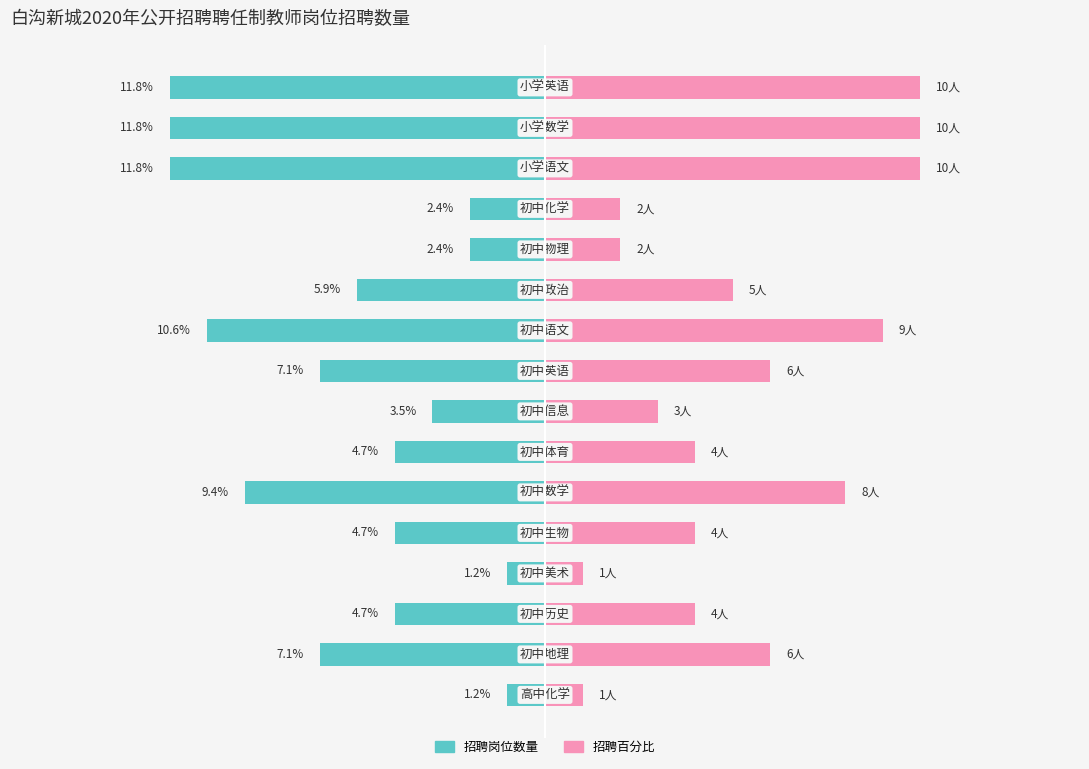

Are the bars grouped side by side (vs. stacked)?

Yes